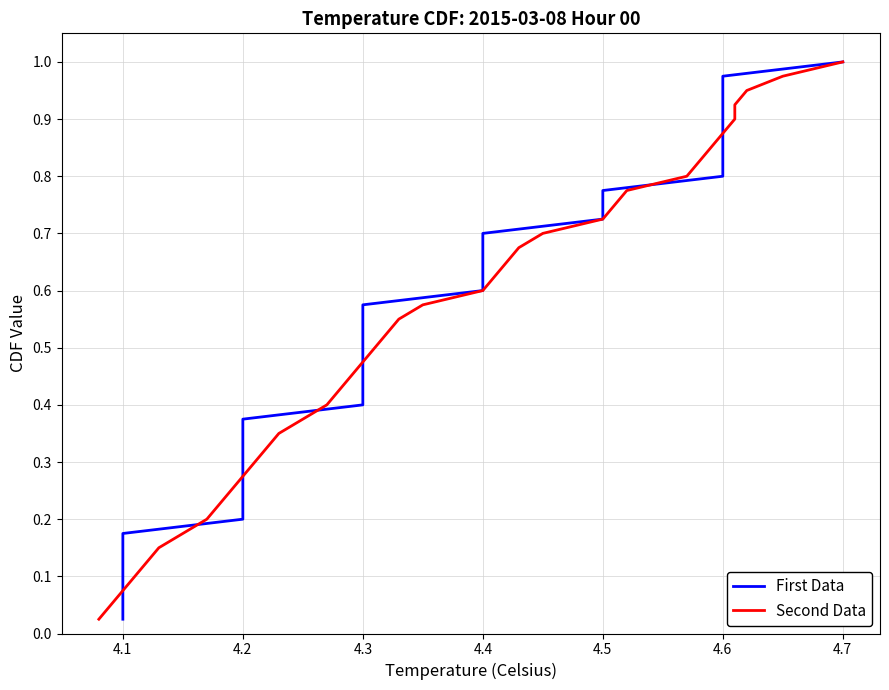

Is this an area chart (filled region under the line)?

No